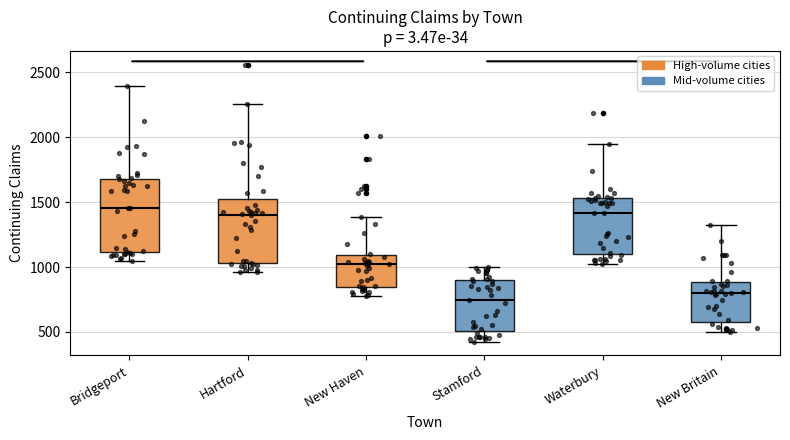

Comparing the boxes themselves (not the whiskers), which one is the tallest?

Bridgeport